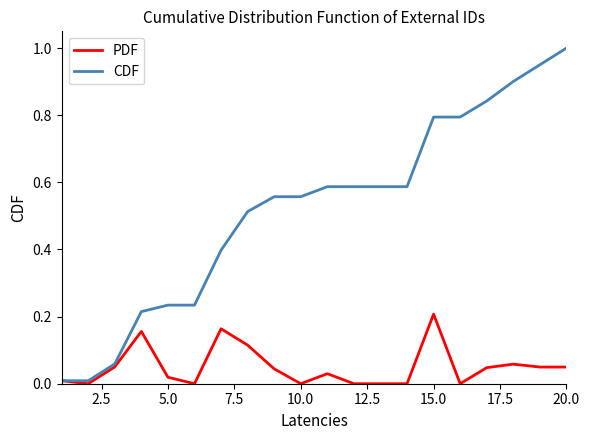

List the series in order of their overall mean, highest first.

CDF, PDF